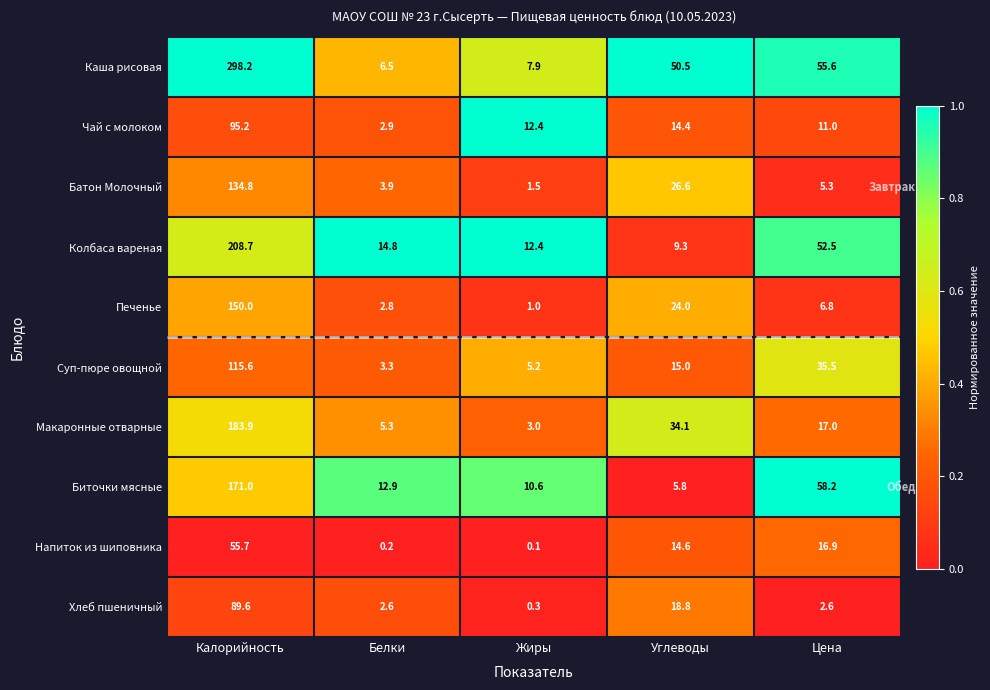

Which series has the largest range (max minus min)?

Каша рисовая